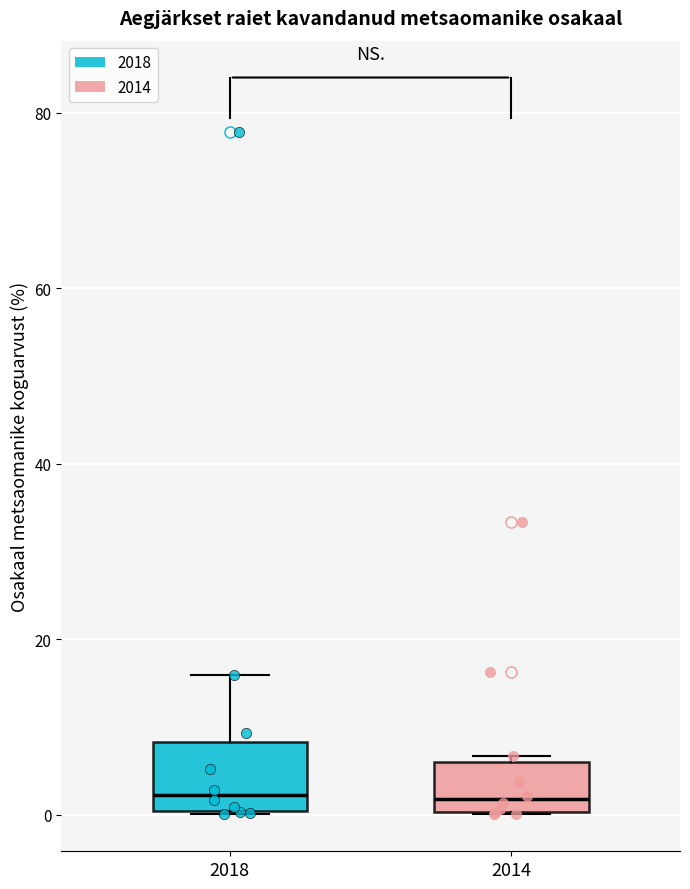

Which box is the tallest, from its lower edge to its upper edge?

2018